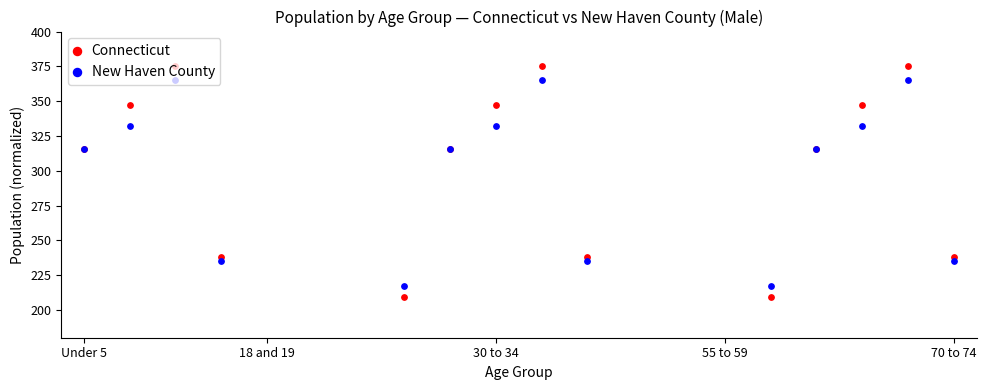

What are all the series names shown in the legend?

Connecticut, New Haven County